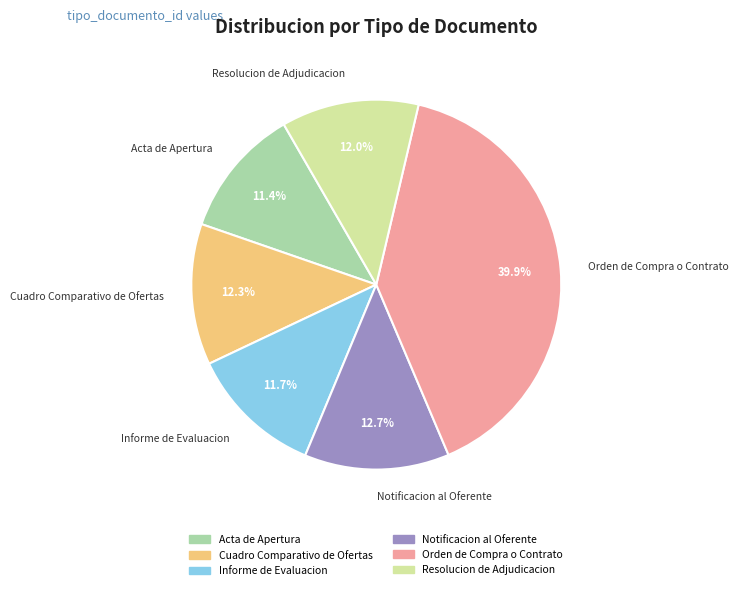

To the nearest percent, what is the average slice percentage?

17%